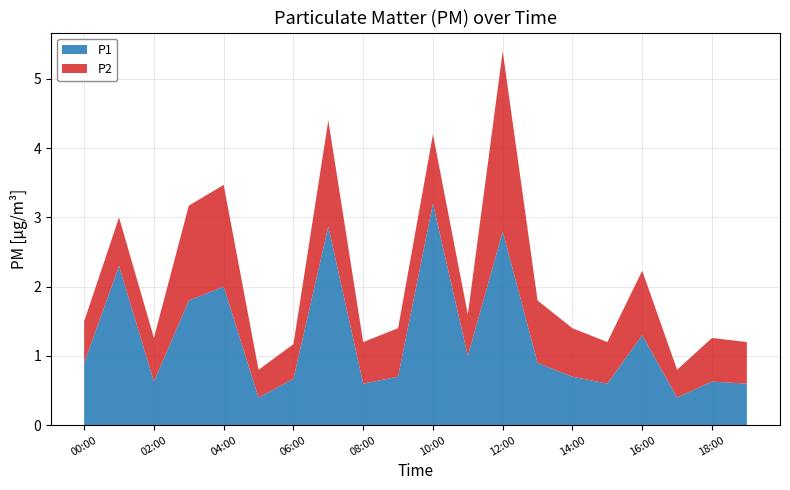

Reading left to right, what are all the values shown in this chart?

P1: 00:00=0.9	01:00=2.3	02:00=0.6	03:00=1.8	04:00=2.0	05:00=0.4	06:00=0.7	07:00=2.9	08:00=0.6	09:00=0.7	10:00=3.2	11:00=1.0	12:00=2.8	13:00=0.9	14:00=0.7	15:00=0.6	16:00=1.3	17:00=0.4	18:00=0.6	19:00=0.6
P2: 00:00=0.6	01:00=0.7	02:00=0.6	03:00=1.4	04:00=1.5	05:00=0.4	06:00=0.5	07:00=1.5	08:00=0.6	09:00=0.7	10:00=1.0	11:00=0.6	12:00=2.6	13:00=0.9	14:00=0.7	15:00=0.6	16:00=0.9	17:00=0.4	18:00=0.6	19:00=0.6